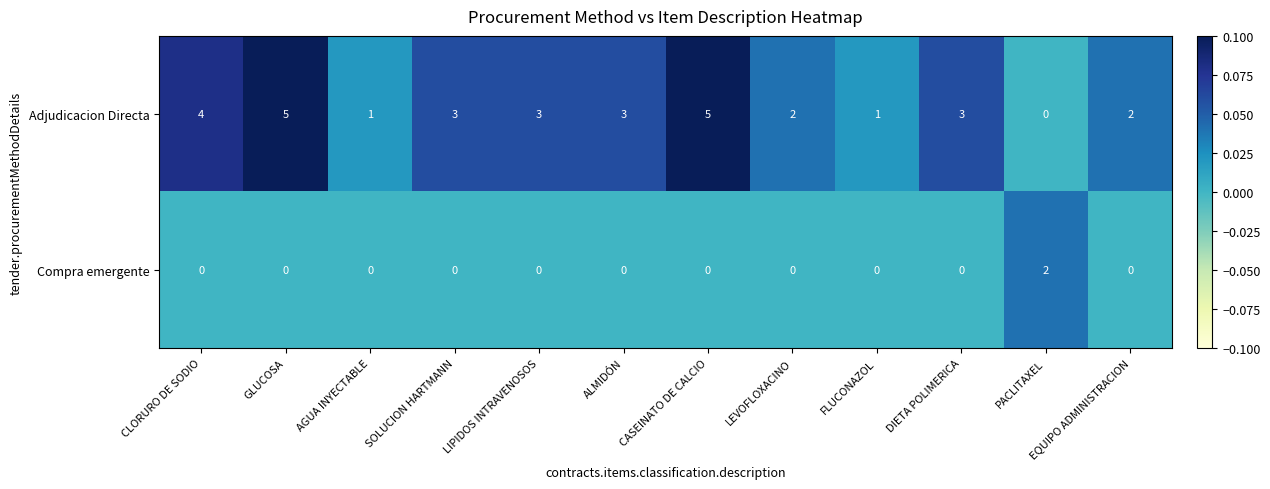

What is the total value across all series at CASEINATO DE CALCIO?

5